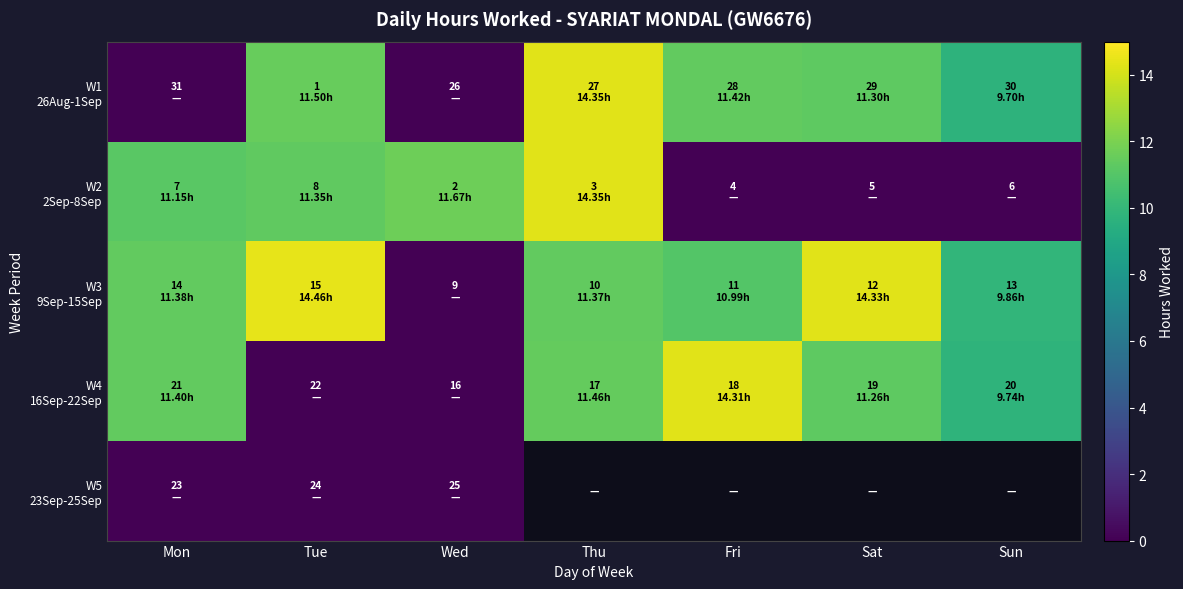

What value does the W2 2Sep-8Sep series have at Tue?

11.3